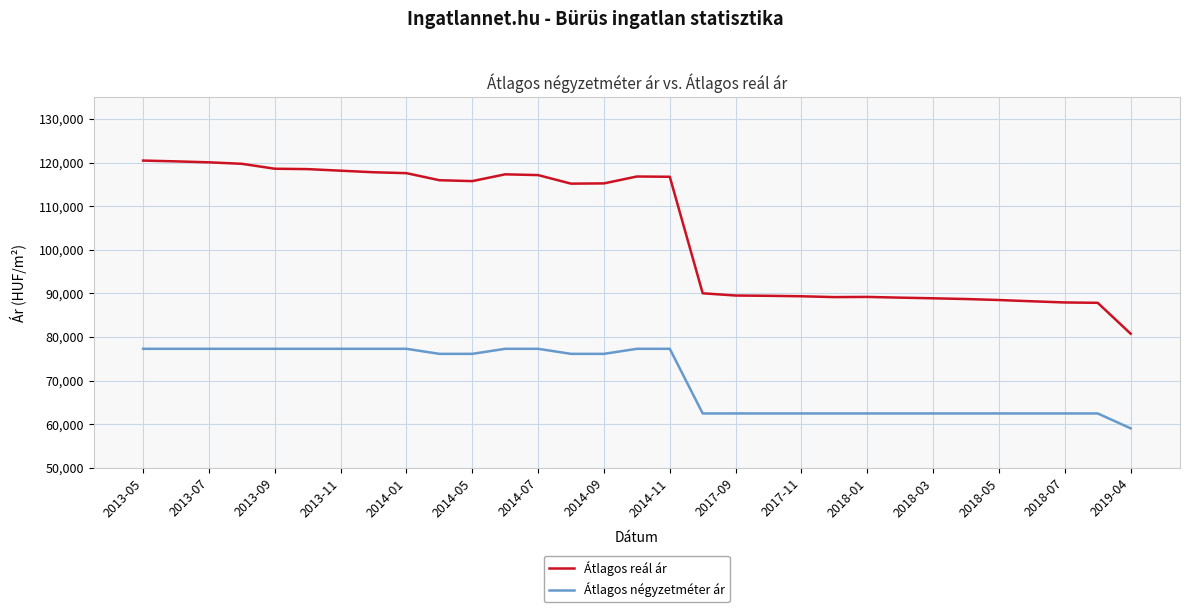

Does the chart have visible grid lines?

Yes